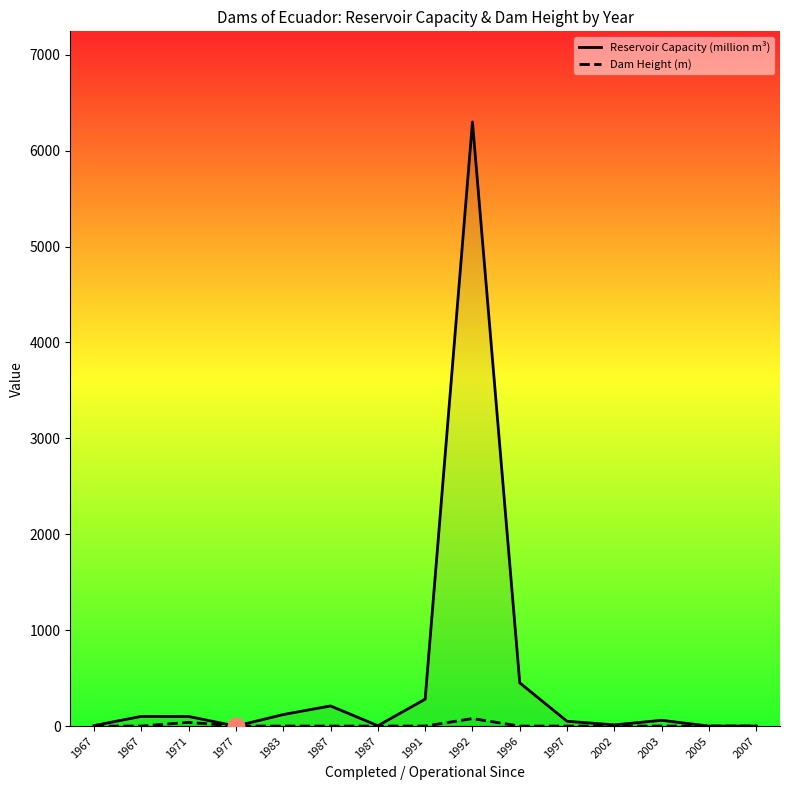

True or false: Dam Height (m) has a value of 78.0 at 1992.

True